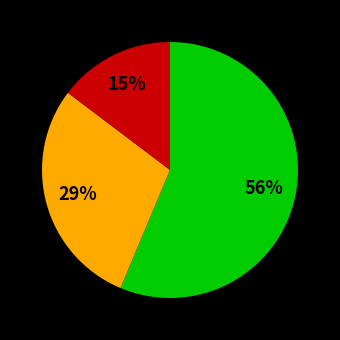

Count the number of slices in the pie.

3